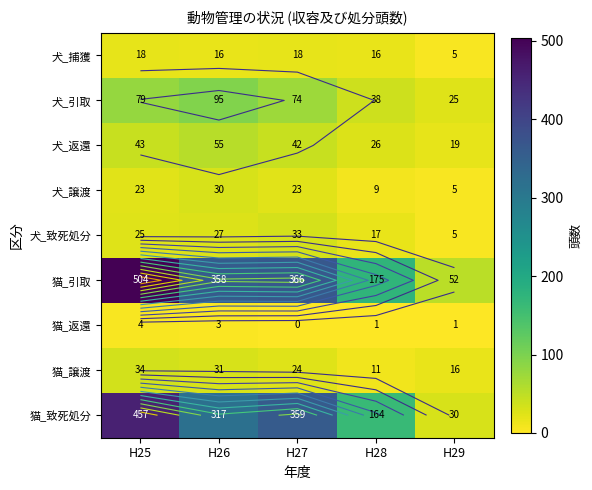

List the labels in order of 猫_引取 value, smallest first.

H29, H28, H26, H27, H25